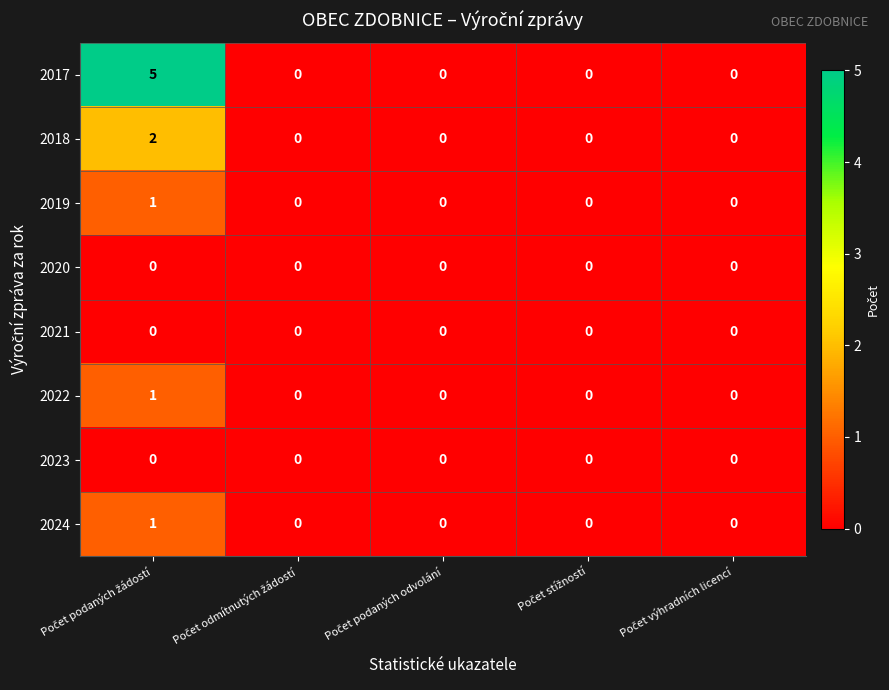

Count the 2018 values in the range 0 to 1.

4